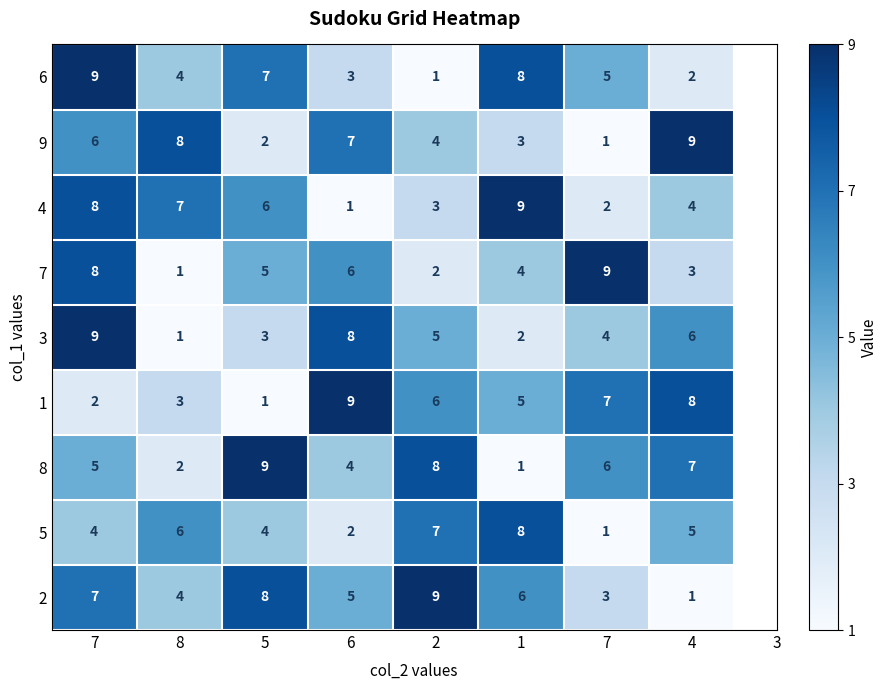

At which category is the sum across all series the highest?

7